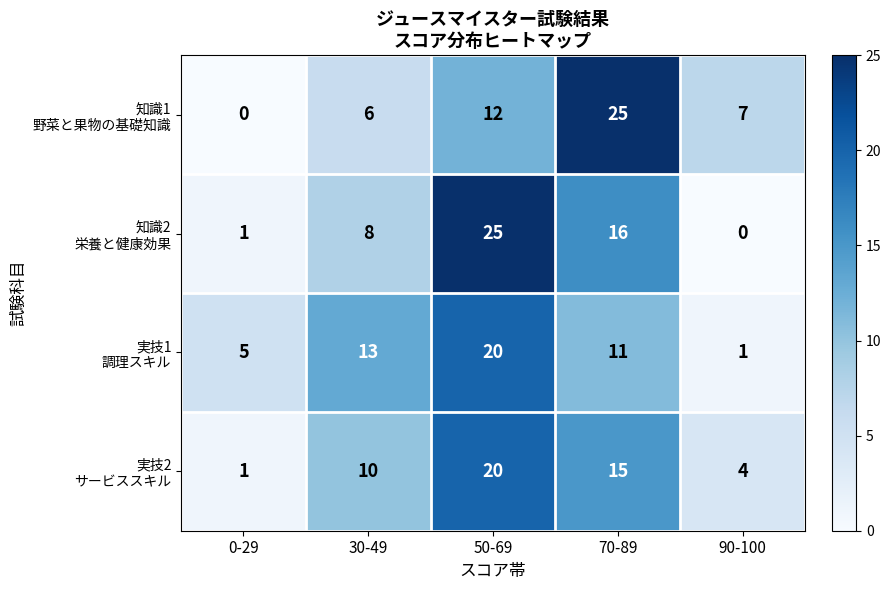

What is the maximum value shown in the chart?

25